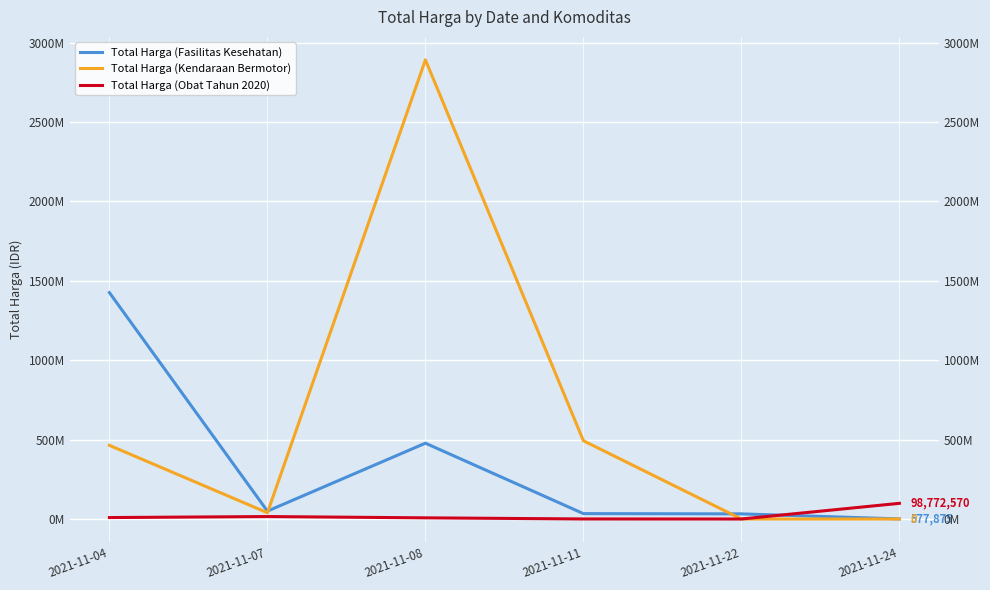

How many interior local valleys does the Total Harga (Fasilitas Kesehatan) series have?

1